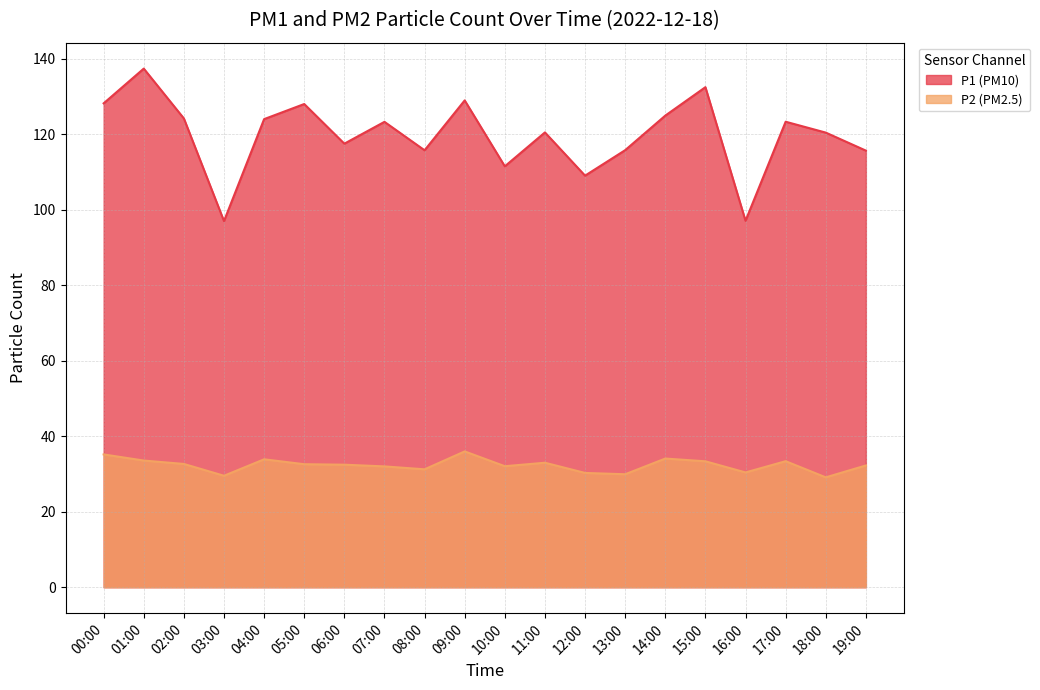

Rank the series by their average value, from highest to lowest.

P1, P2